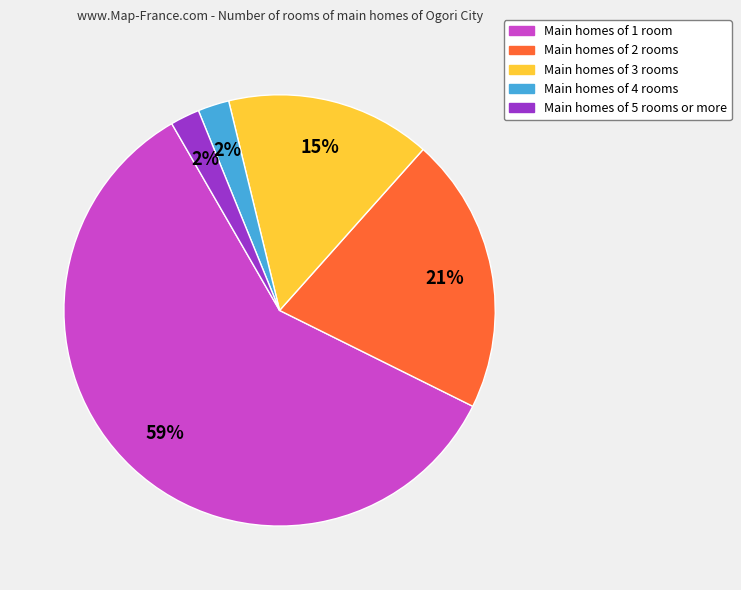

How many segments does this pie chart have?

5